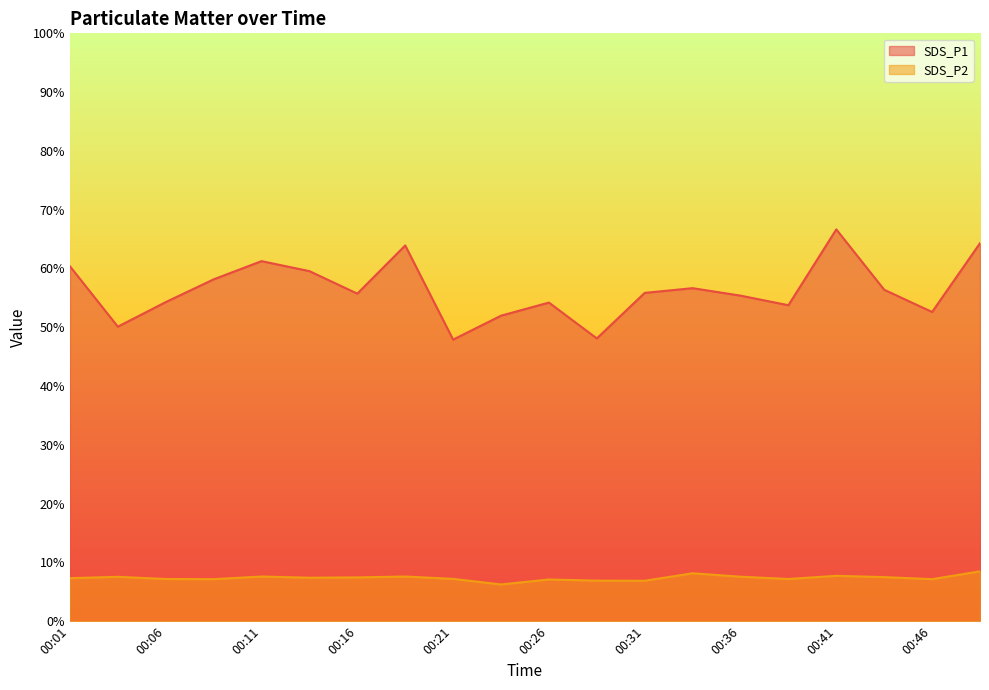

At which label does SDS_P1 first exceed 55?

00:01